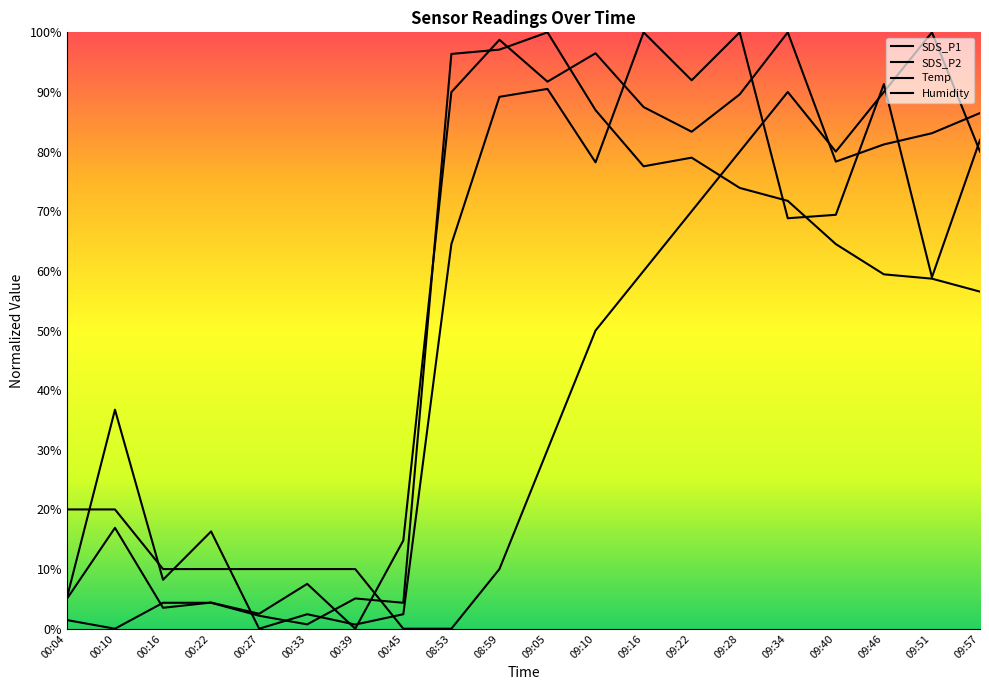

What is the sum of all SDS_P1 values?

1056.8